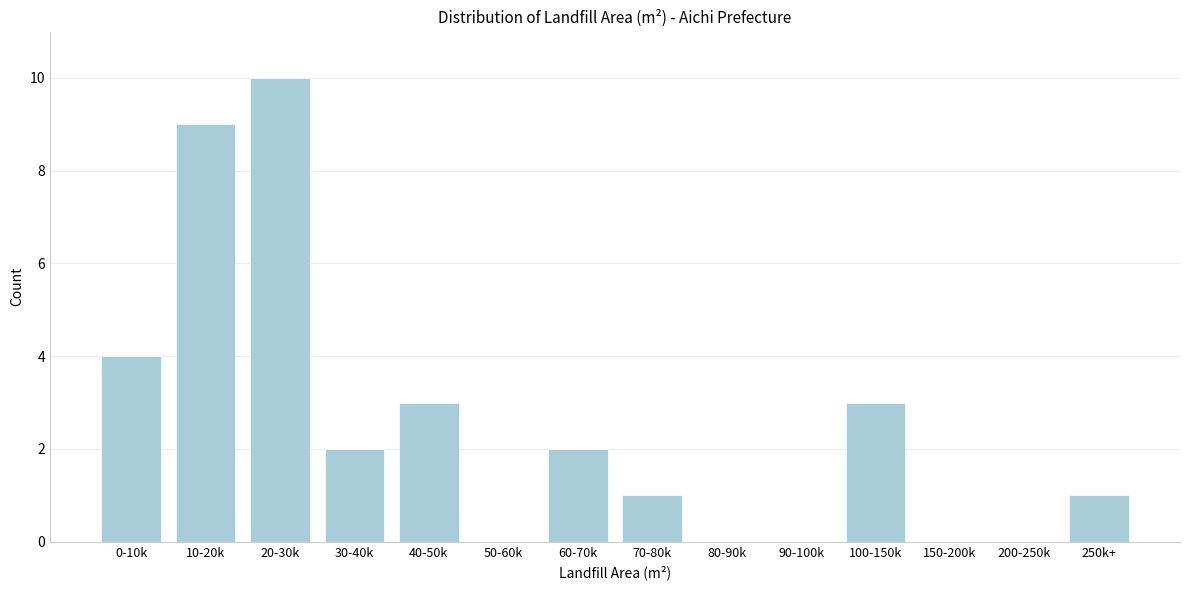

Reading right to left, what are all the values shown in this chart?

250k+=1	200-250k=0	150-200k=0	100-150k=3	90-100k=0	80-90k=0	70-80k=1	60-70k=2	50-60k=0	40-50k=3	30-40k=2	20-30k=10	10-20k=9	0-10k=4